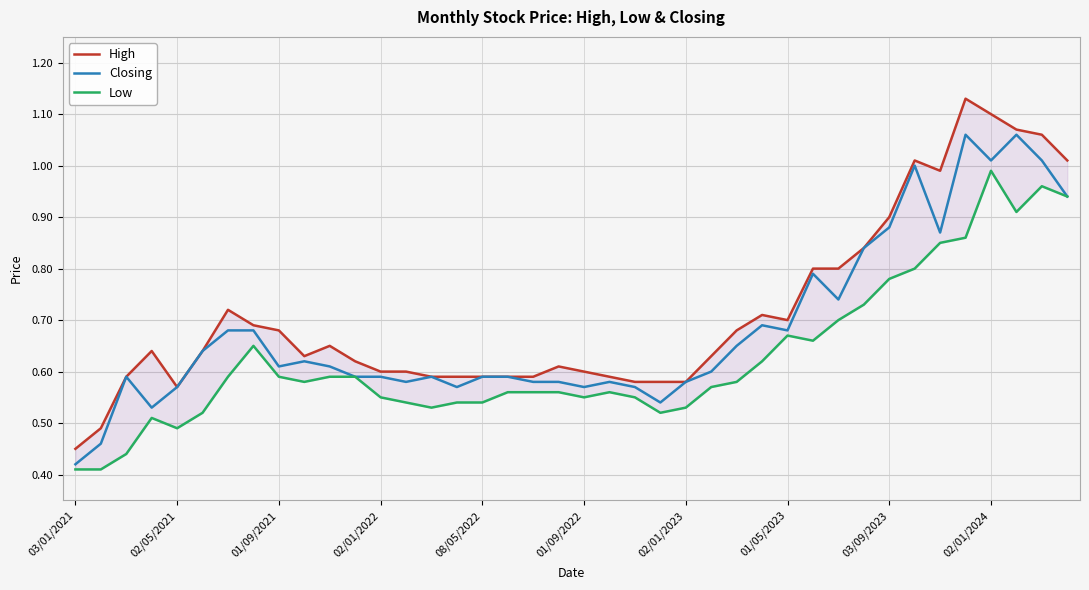

Read the High value at 27.

0.7